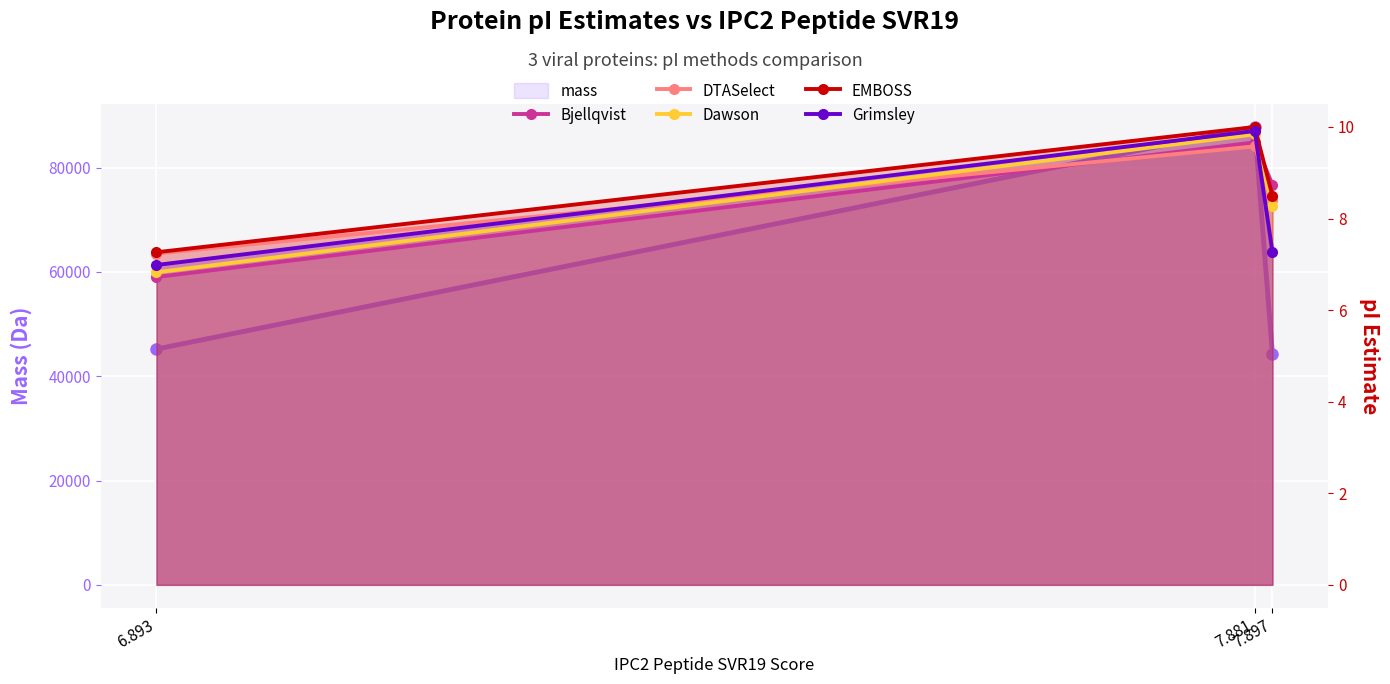

Reading left to right, list all the values displayed in this chart.

mass: 6.893=45219.1	7.881=87806.9	7.897=44216.8
Bjellqvist: 6.893=6.7	7.881=9.7	7.897=8.7
DTASelect: 6.893=7.2	7.881=9.6	7.897=8.4
Dawson: 6.893=6.8	7.881=9.8	7.897=8.3
EMBOSS: 6.893=7.3	7.881=10.0	7.897=8.5
Grimsley: 6.893=7.0	7.881=9.9	7.897=7.3